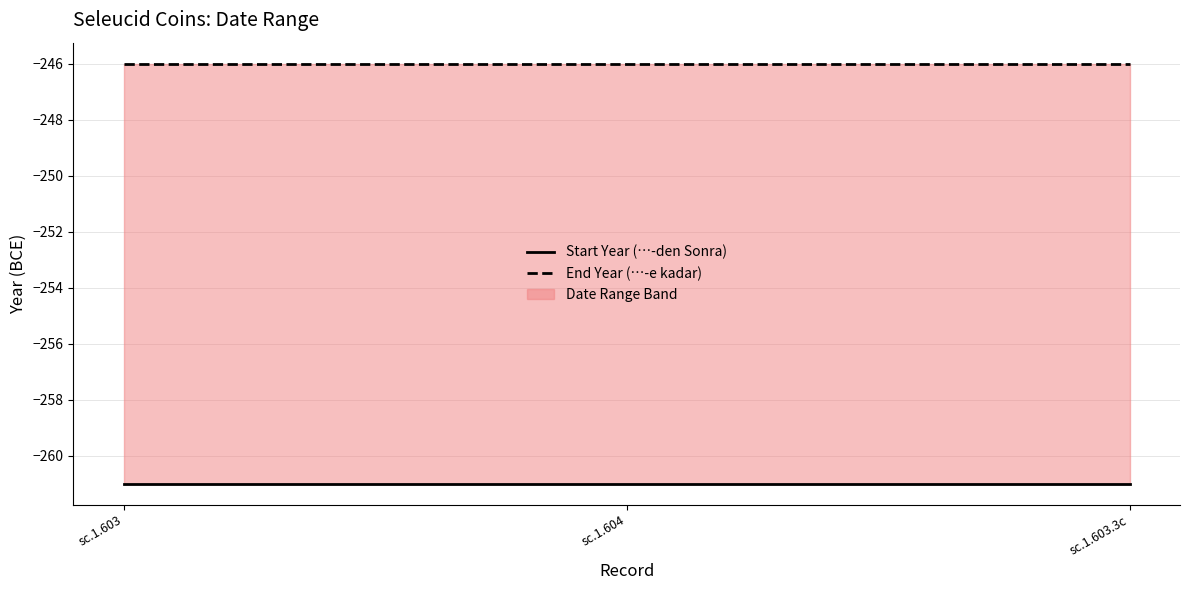

Reading left to right, what are all the values shown in this chart?

Start Year (…-den Sonra): sc.1.603=-261	sc.1.604=-261	sc.1.603.3c=-261
End Year (…-e kadar): sc.1.603=-246	sc.1.604=-246	sc.1.603.3c=-246